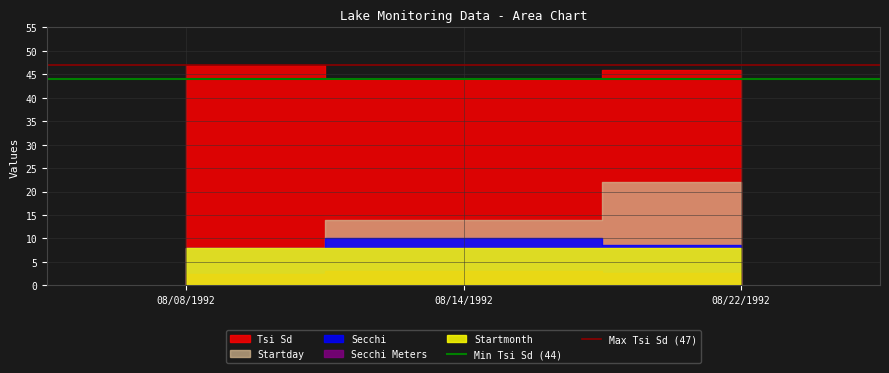

At how many categories does at least one series exceed 45?

2